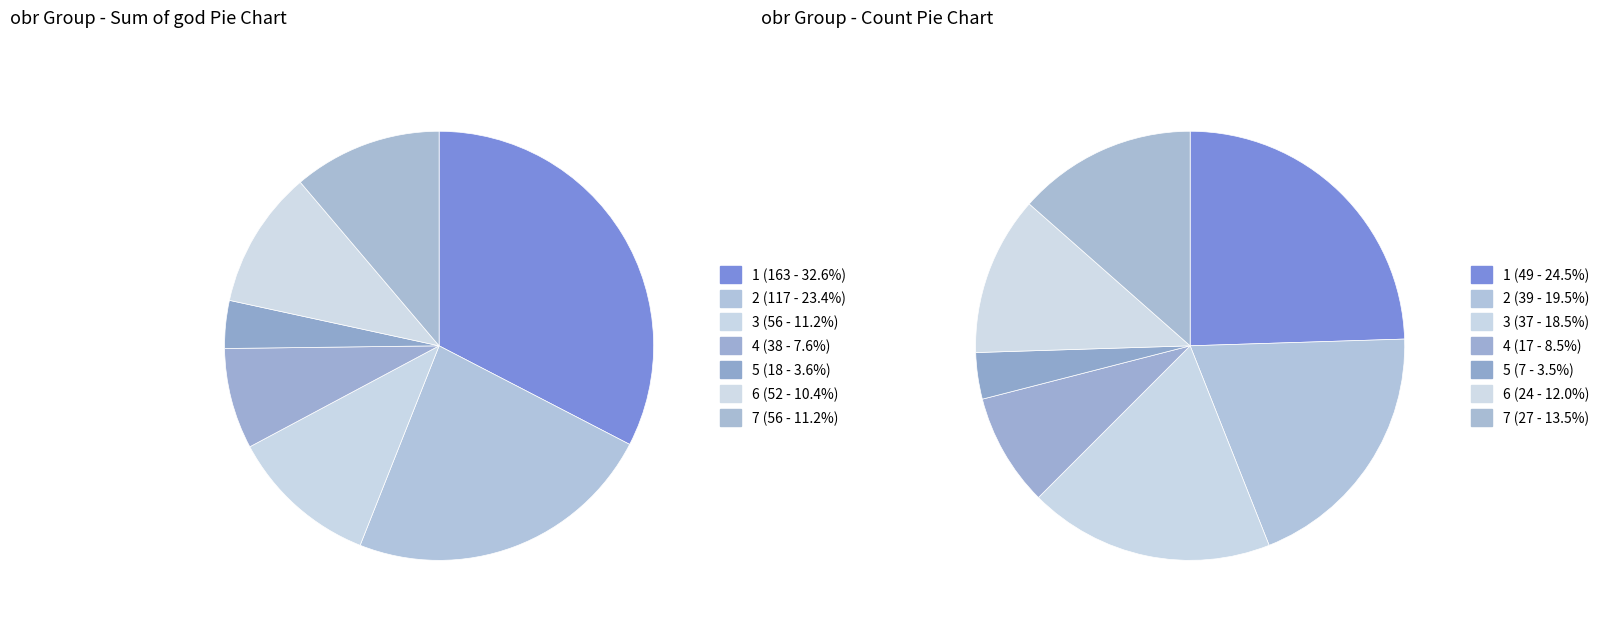

What is the smallest slice in the pie chart?

5